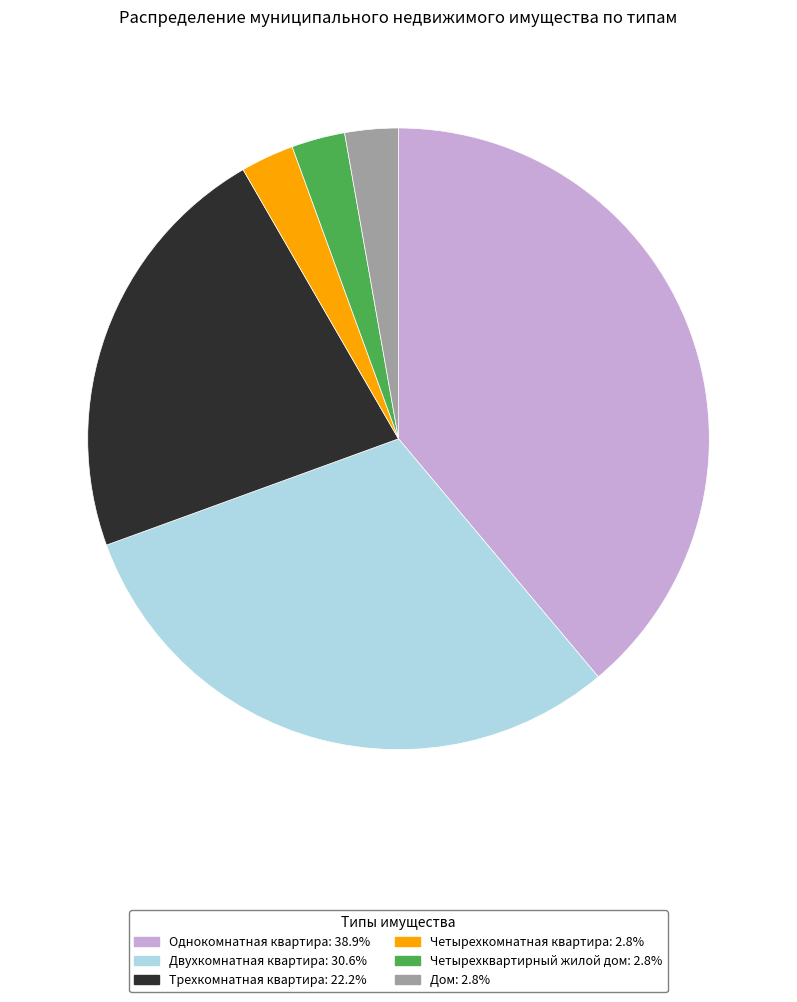

Between Трехкомнатная квартира and Двухкомнатная квартира, which is larger?

Двухкомнатная квартира